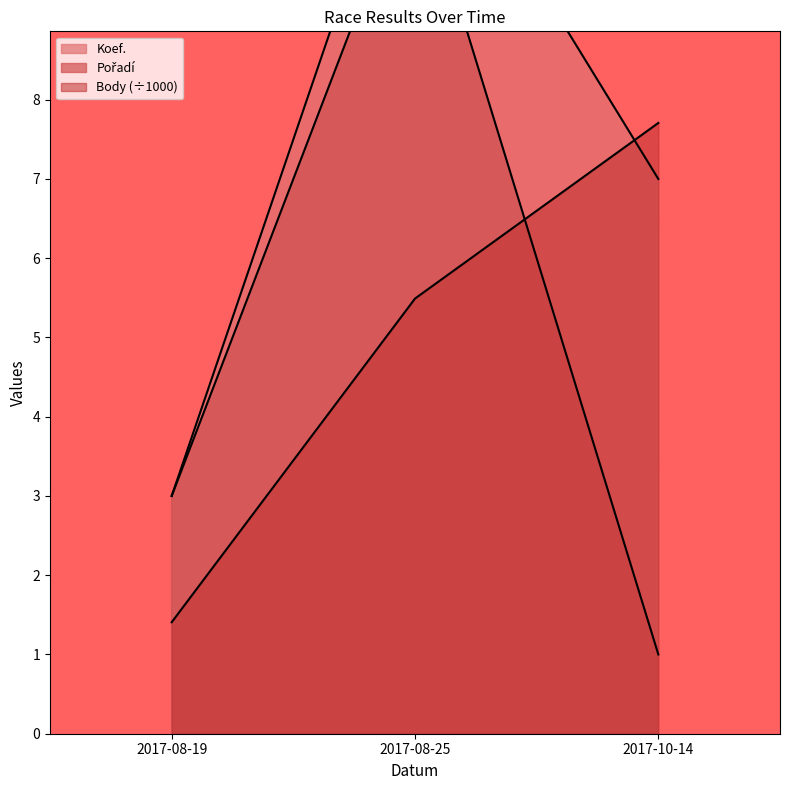

The Pořadí series shows 1.0 at 2017-10-14. True or false?

True